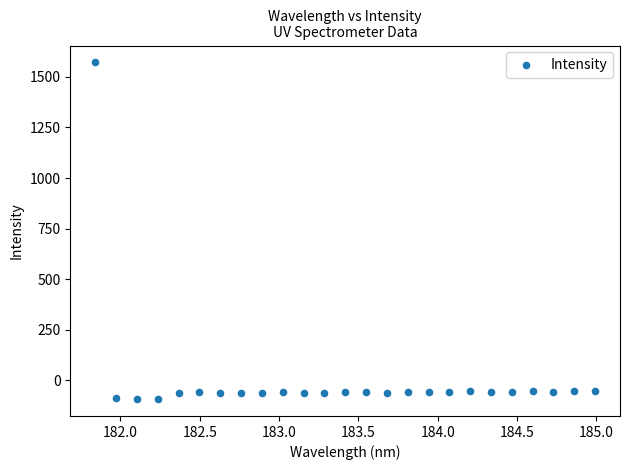

What is the range of X values (max minus min)?

3.1